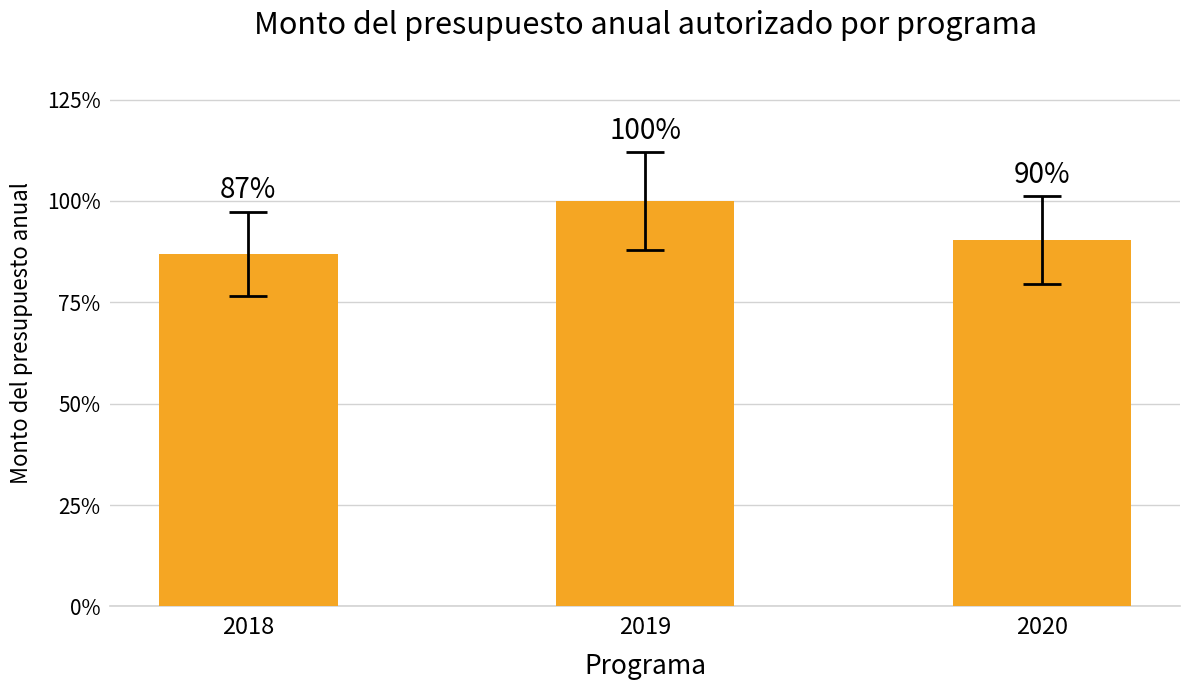

Does the chart contain any negative values?

No